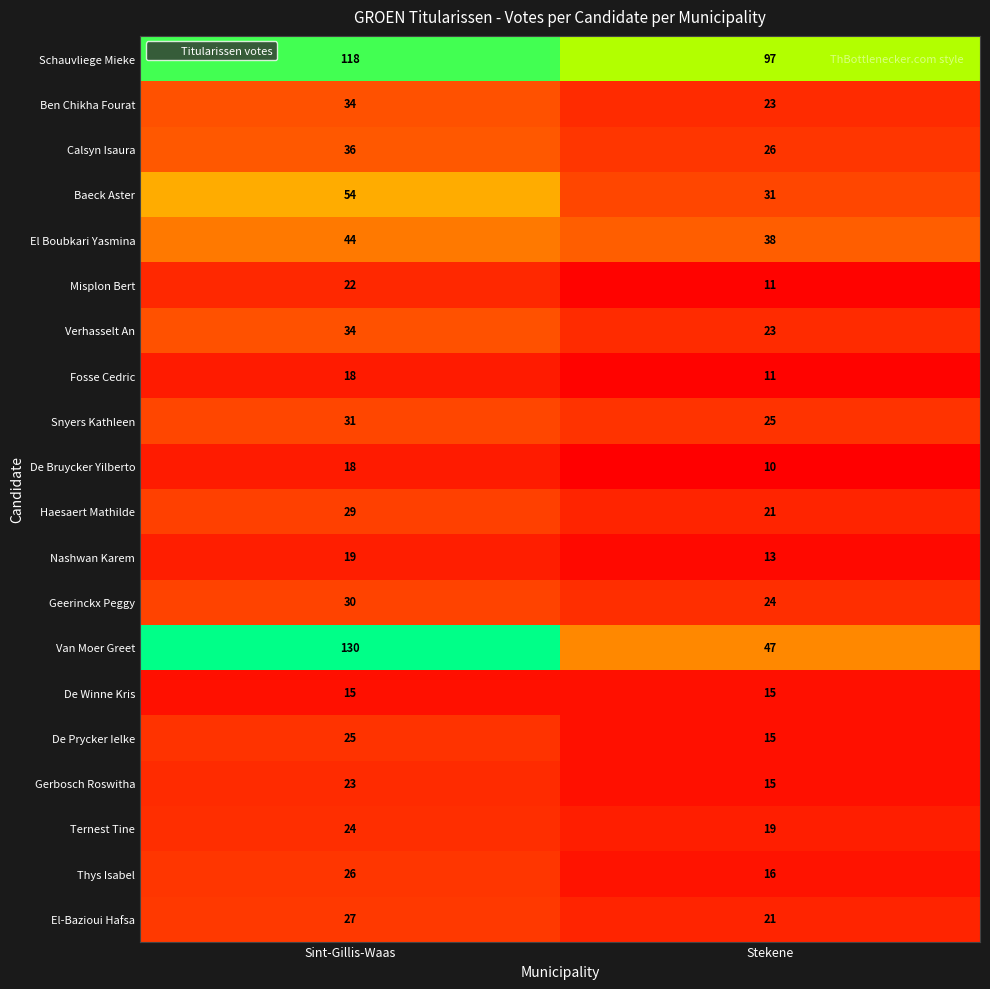

How many series are shown in this chart?

20